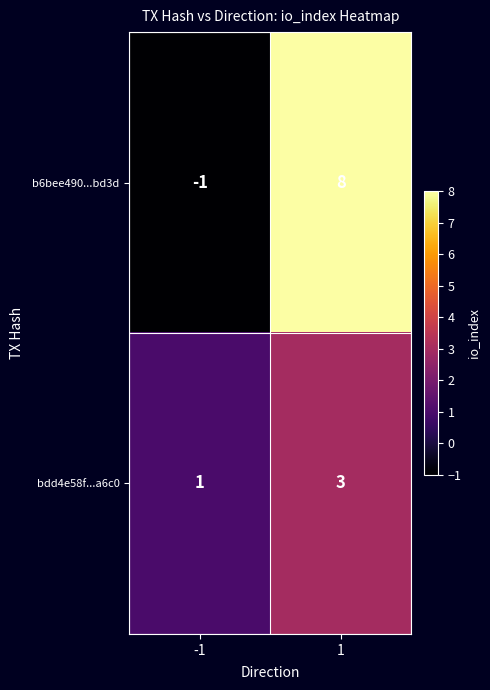

At -1, list the series in order from largest to smallest.

bdd4e58f...a6c0, b6bee490...bd3d